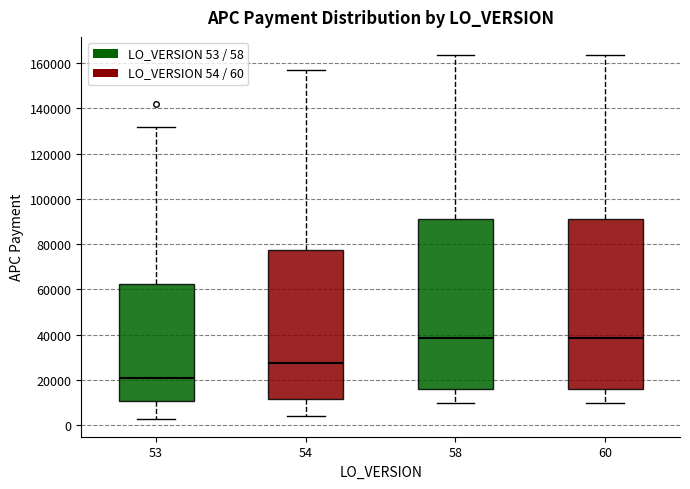

Reading left to right, read every box against the y-axis: the position of its median line, the range the box covers, and the ends of its whiskers. The values are not printed on the chart, so give them approximately, as read against the axis.

53: median 20000, box 10000 to 62000, whiskers 2000 to 132000
54: median 28000, box 12000 to 78000, whiskers 4000 to 156000
58: median 38000, box 16000 to 92000, whiskers 10000 to 164000
60: median 38000, box 16000 to 92000, whiskers 10000 to 164000